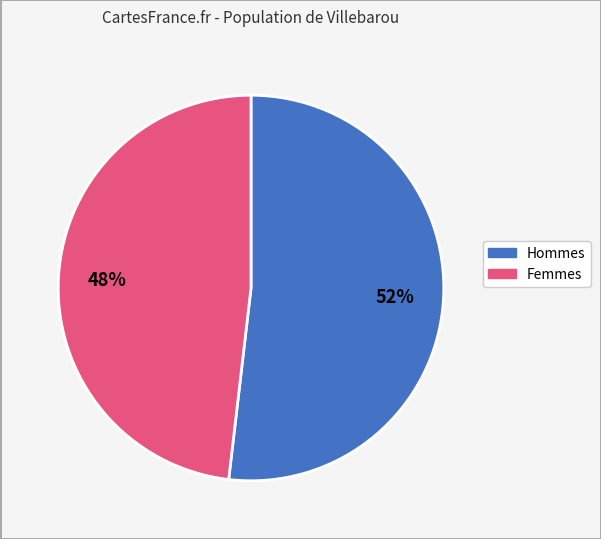

Count the number of slices in the pie.

2